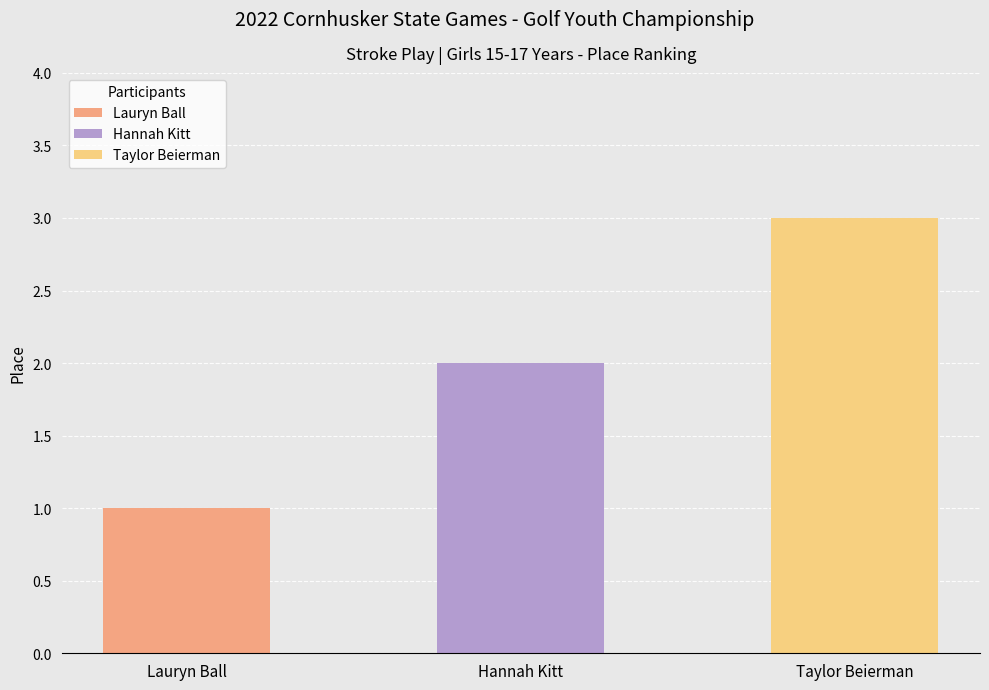

The chart shows a value of 1 at Lauryn Ball. True or false?

True